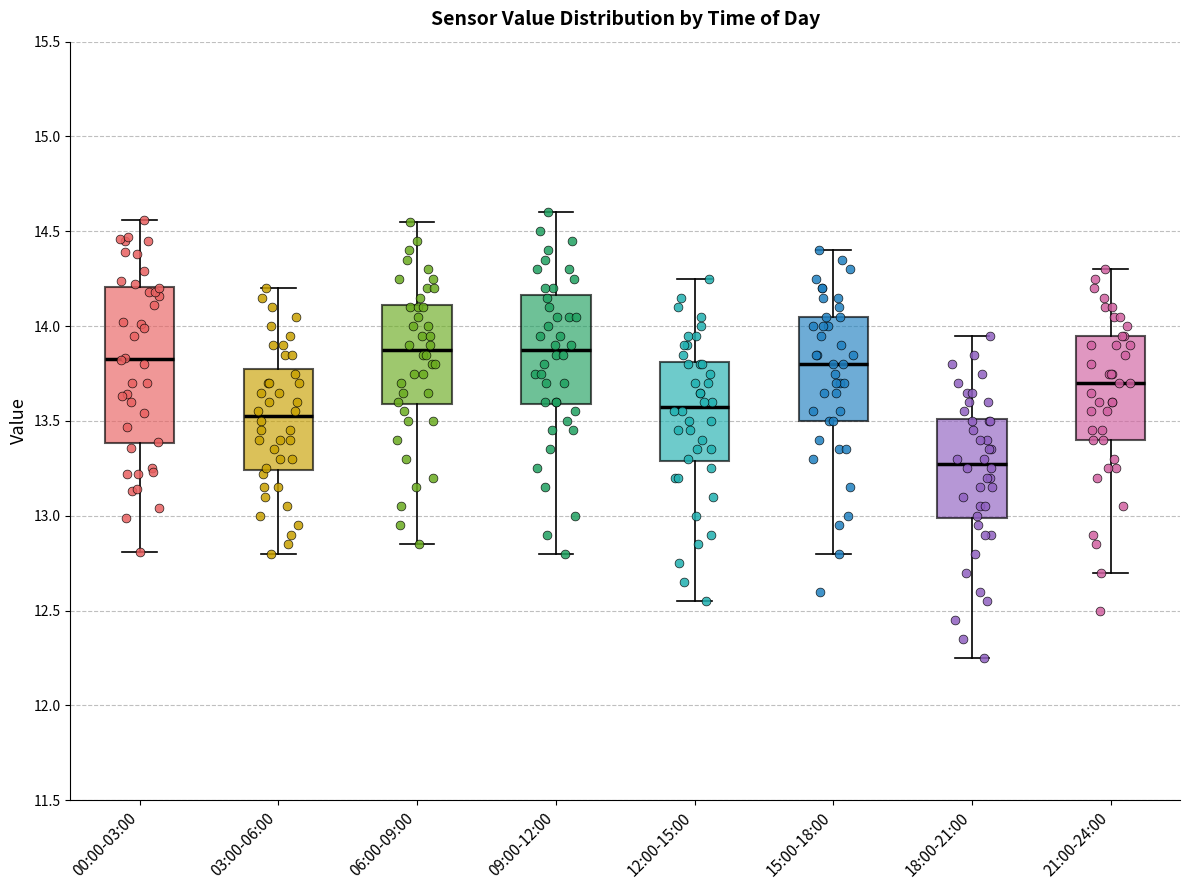

Which box's median line is the lowest?

18:00-21:00